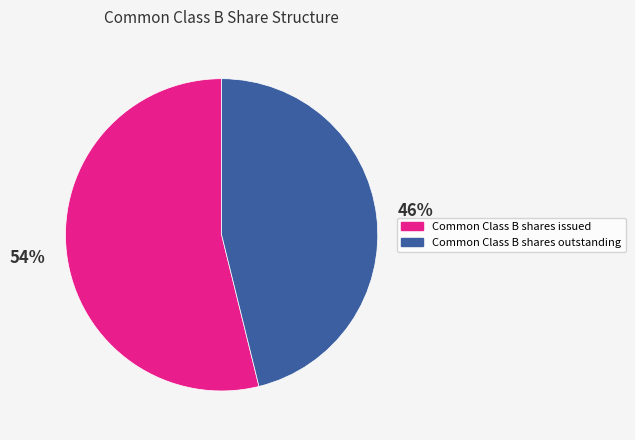

Is the sum of Common Class B shares outstanding and Common Class B shares issued greater than half?

Yes